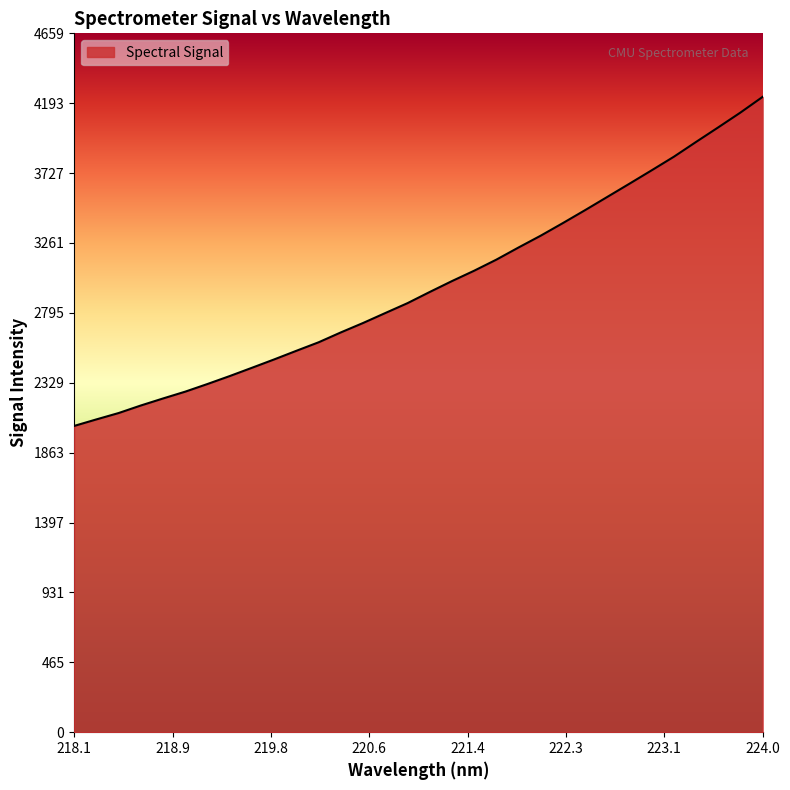

How many lines are shown in the chart?

1